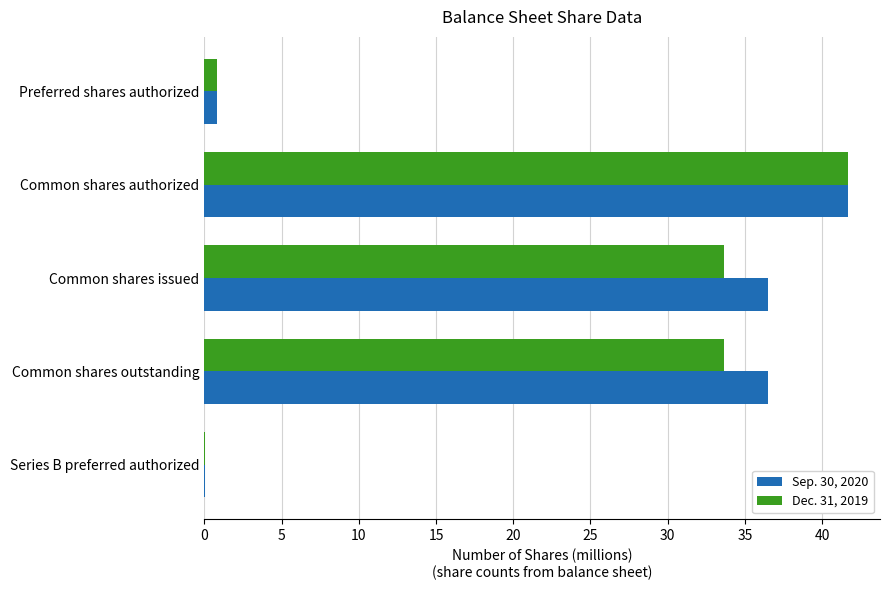

What is the sum of the Dec. 31, 2019 values at Common shares outstanding and Common shares authorized?

75.3